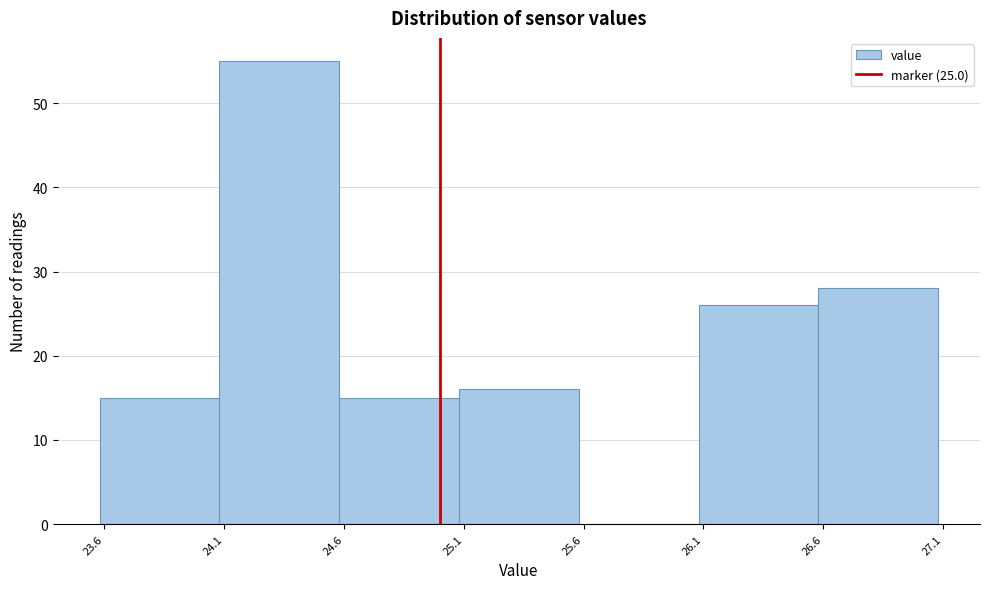

How tall is the bar that spans 23.58 to 24.08 on the x-axis? Neither the bar edges nor the heights are printed on the chart, so give them approximately, as read against the axes.

15